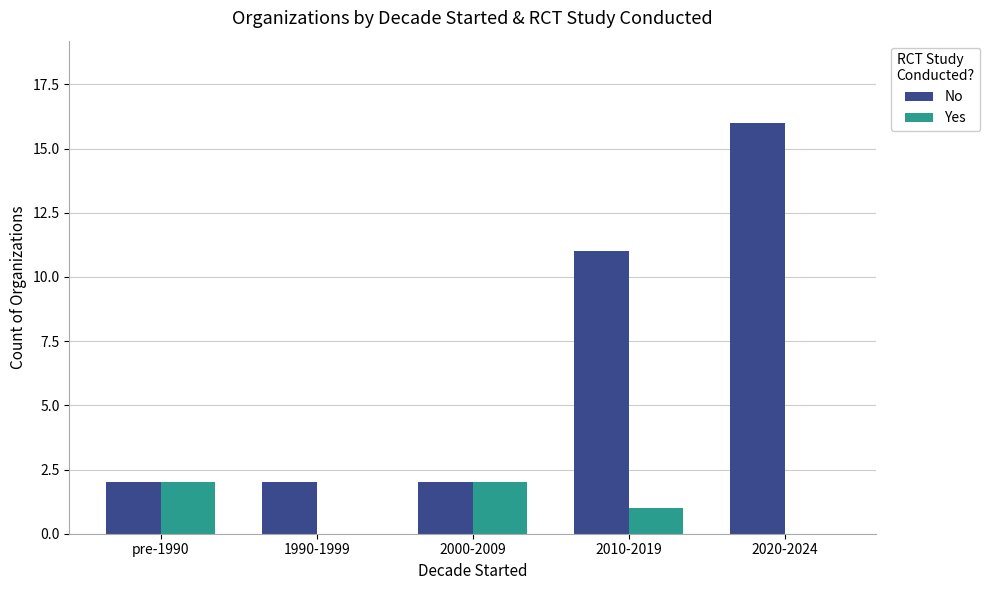

Which series has the largest total across all categories?

No